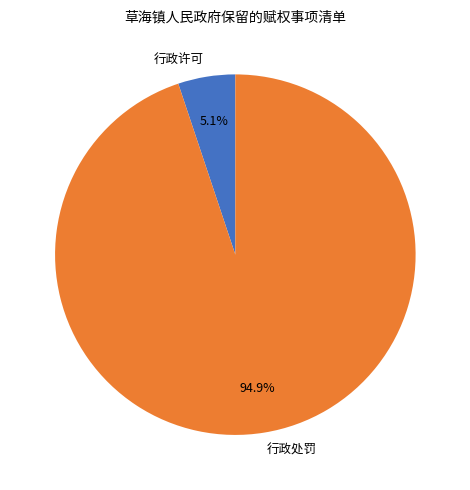

What is the smallest slice in the pie chart?

行政许可